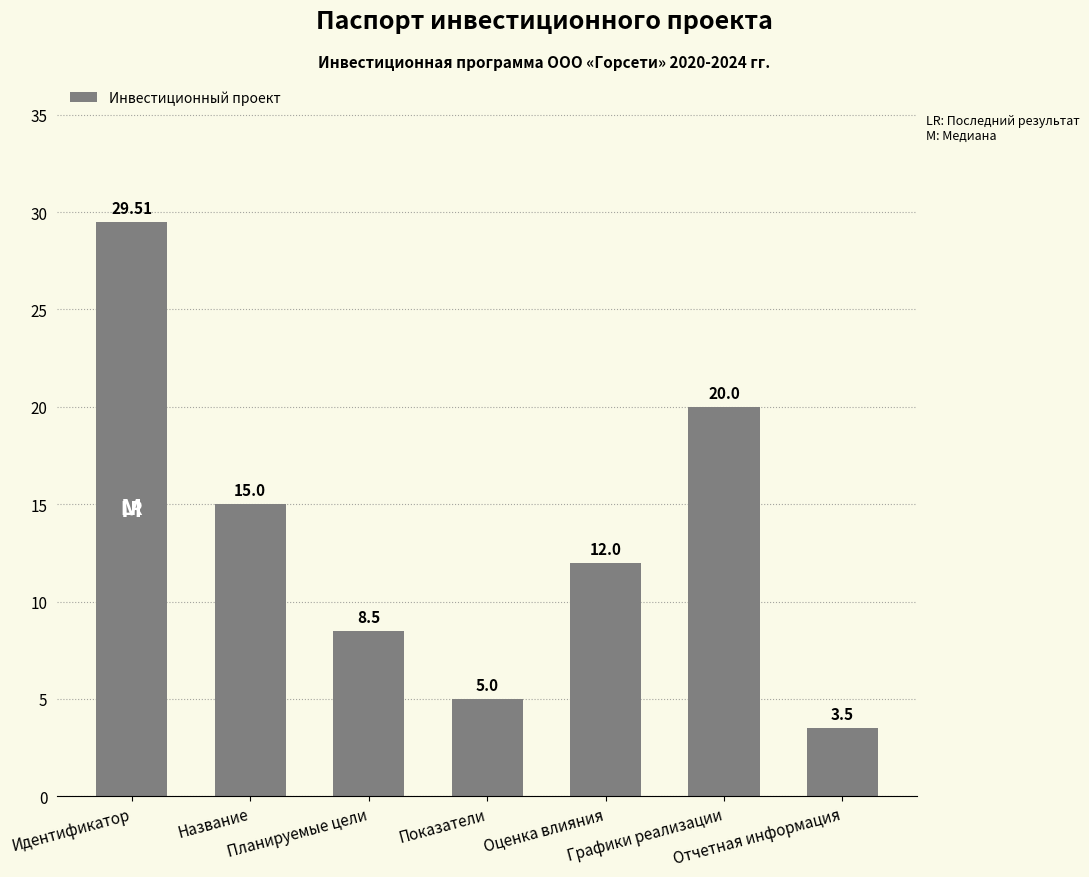

Reading left to right, extract all data points from this chart.

Идентификатор=29.5	Название=15.0	Планируемые цели=8.5	Показатели=5.0	Оценка влияния=12.0	Графики реализации=20.0	Отчетная информация=3.5